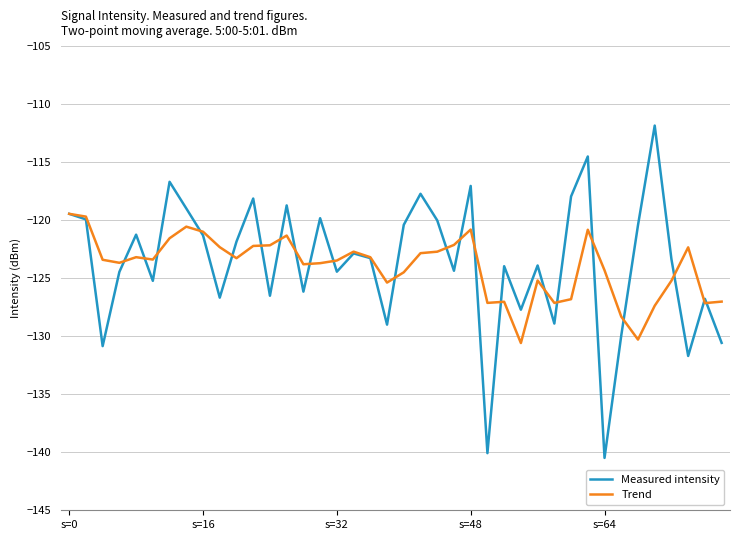

Rank the series by their maximum value, from highest to lowest.

Measured intensity, Trend